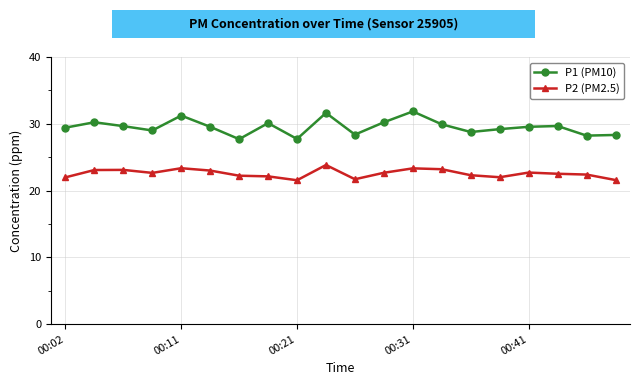

Which series has the largest range (max minus min)?

P1 (PM10)